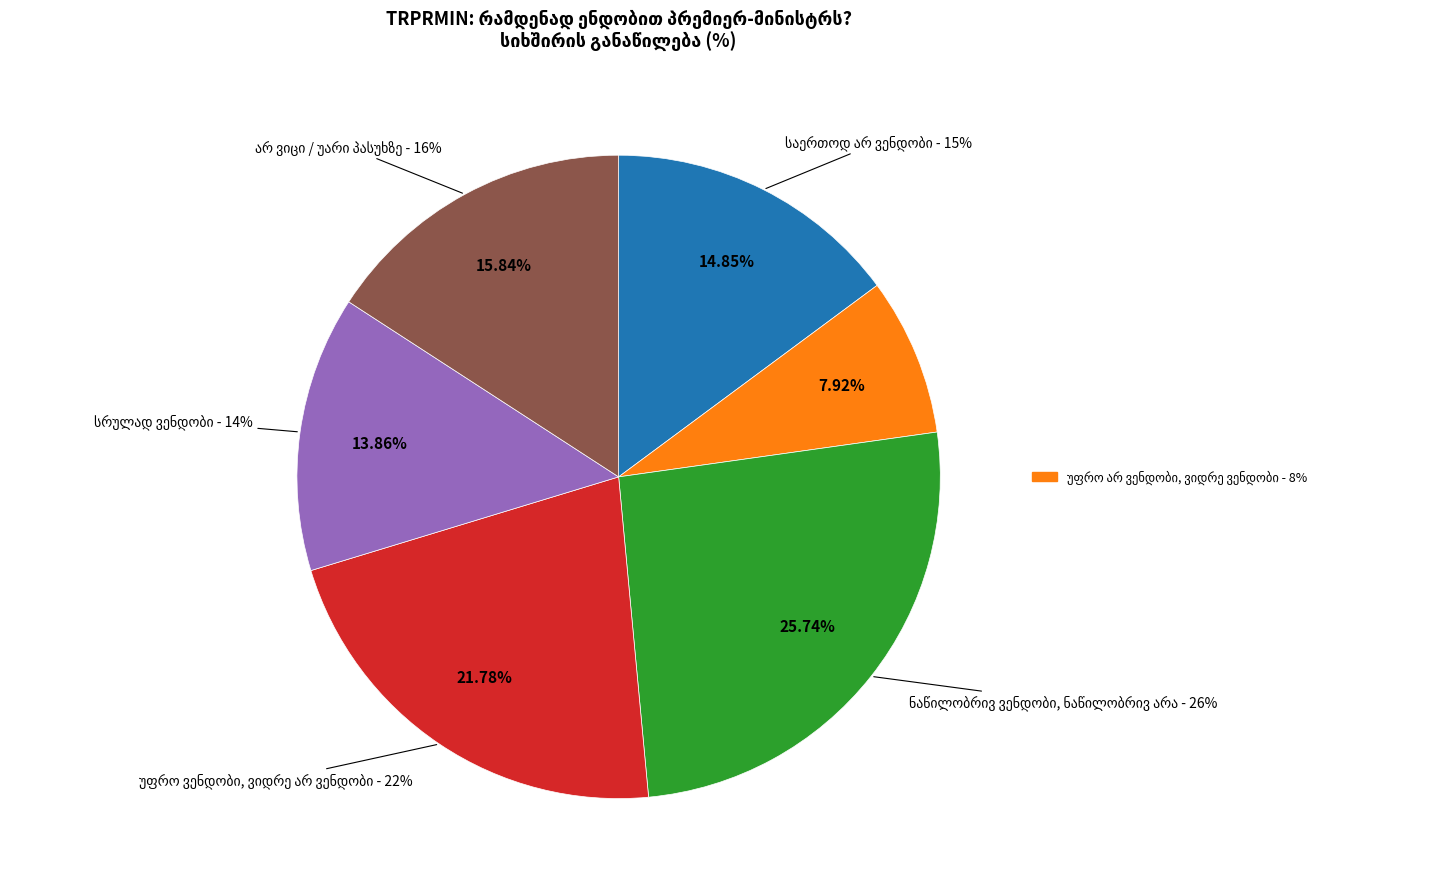

Does any single category account for the majority?

No